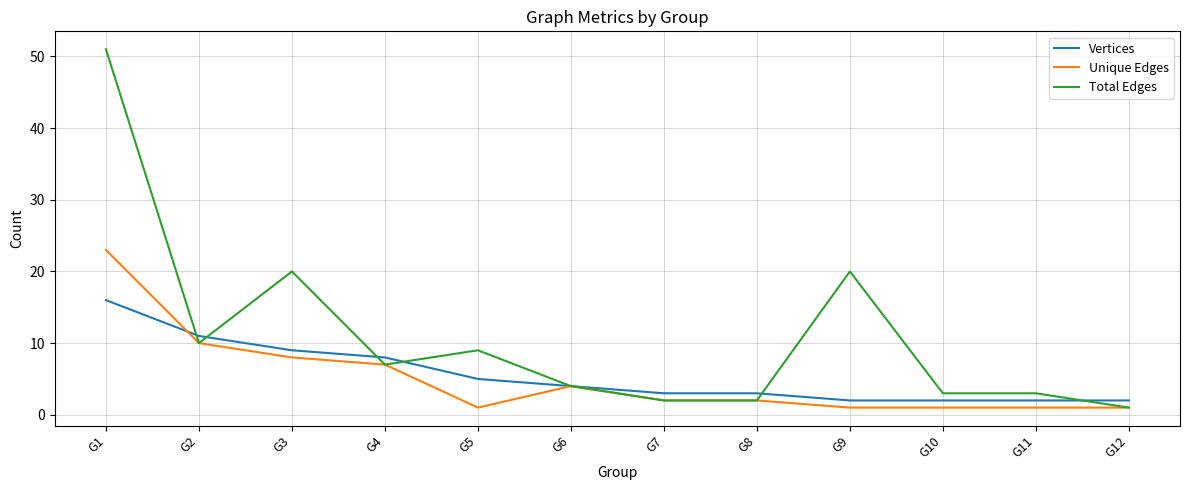

At how many categories does at least one series exceed 33?

1